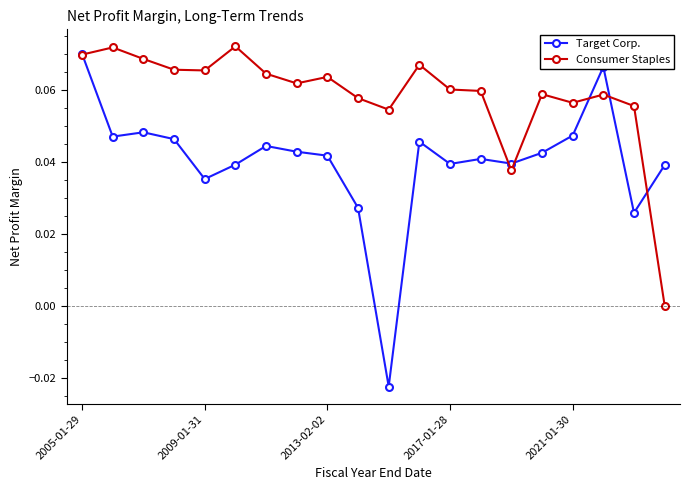

How many positive values does the Consumer Staples series have?

19